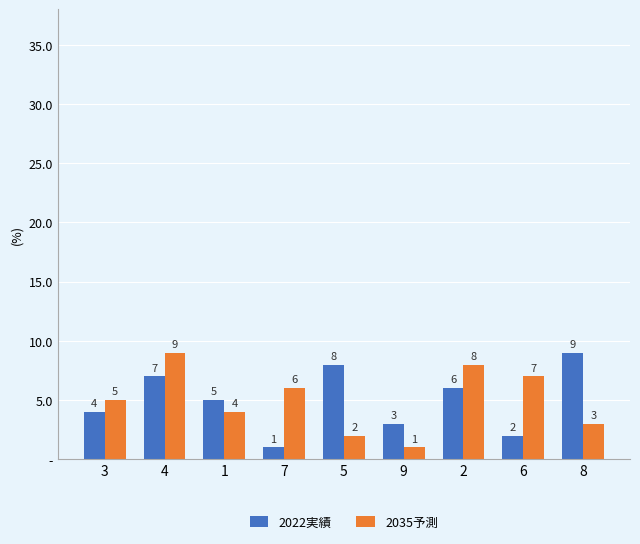

Which series has the widest spread of values?

2022実績